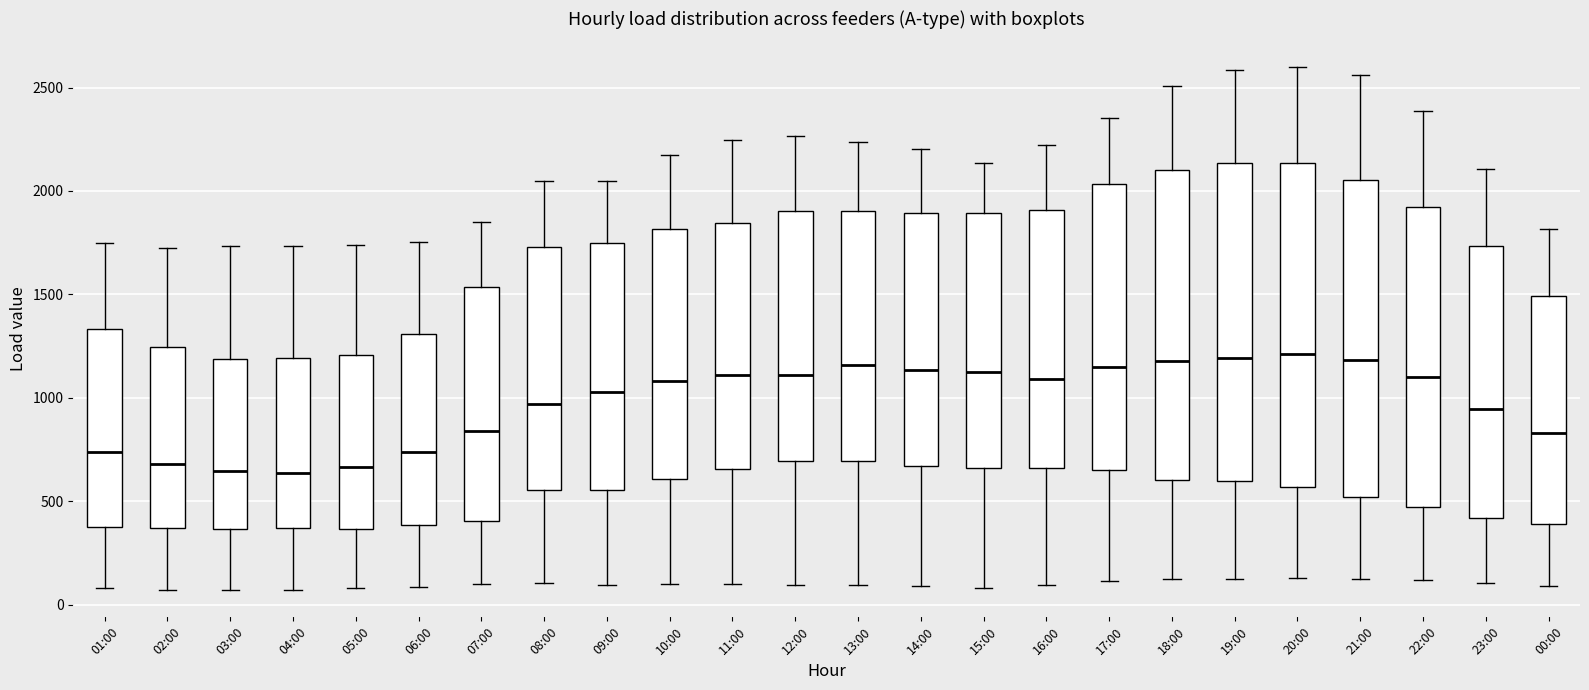

Reading left to right, read every box against the y-axis: the position of its median line, the range the box covers, and the ends of its whiskers. The values are not printed on the chart, so give them approximately, as read against the axis.

01:00: median 750, box 400 to 1350, whiskers 100 to 1750
02:00: median 700, box 350 to 1250, whiskers 50 to 1700
03:00: median 650, box 350 to 1200, whiskers 50 to 1750
04:00: median 650, box 350 to 1200, whiskers 50 to 1750
05:00: median 650, box 350 to 1200, whiskers 100 to 1750
06:00: median 750, box 400 to 1300, whiskers 100 to 1750
07:00: median 850, box 400 to 1550, whiskers 100 to 1850
08:00: median 950, box 550 to 1750, whiskers 100 to 2050
09:00: median 1050, box 550 to 1750, whiskers 100 to 2050
10:00: median 1100, box 600 to 1800, whiskers 100 to 2150
11:00: median 1100, box 650 to 1850, whiskers 100 to 2250
12:00: median 1100, box 700 to 1900, whiskers 100 to 2250
13:00: median 1150, box 700 to 1900, whiskers 100 to 2250
14:00: median 1150, box 650 to 1900, whiskers 100 to 2200
15:00: median 1100, box 650 to 1900, whiskers 100 to 2150
16:00: median 1100, box 650 to 1900, whiskers 100 to 2200
17:00: median 1150, box 650 to 2050, whiskers 100 to 2350
18:00: median 1200, box 600 to 2100, whiskers 100 to 2500
19:00: median 1200, box 600 to 2150, whiskers 100 to 2600
20:00: median 1200, box 550 to 2150, whiskers 150 to 2600
21:00: median 1200, box 500 to 2050, whiskers 100 to 2550
22:00: median 1100, box 450 to 1900, whiskers 100 to 2400
23:00: median 950, box 400 to 1750, whiskers 100 to 2100
00:00: median 850, box 400 to 1500, whiskers 100 to 1800